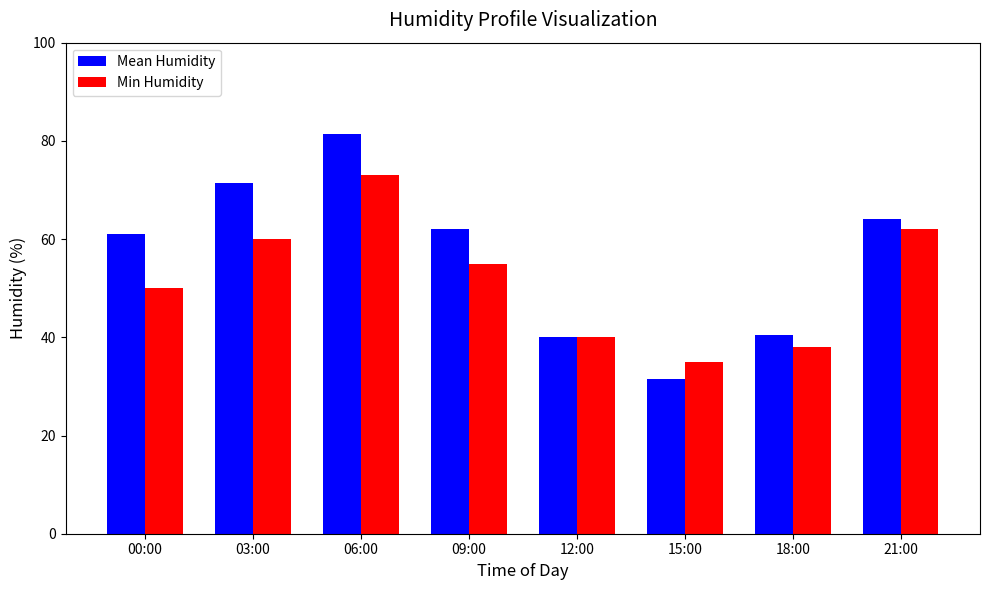

At which label is Min Humidity closest to 54?

09:00